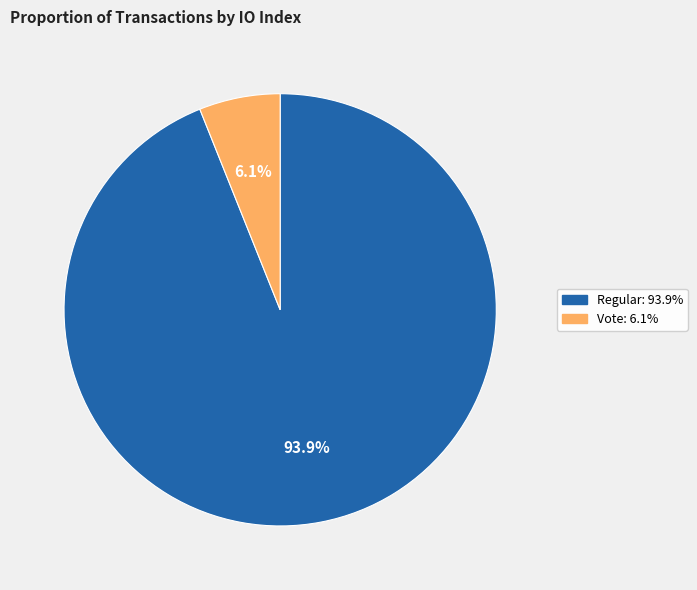

Is there any slice that represents more than half of the pie?

Yes